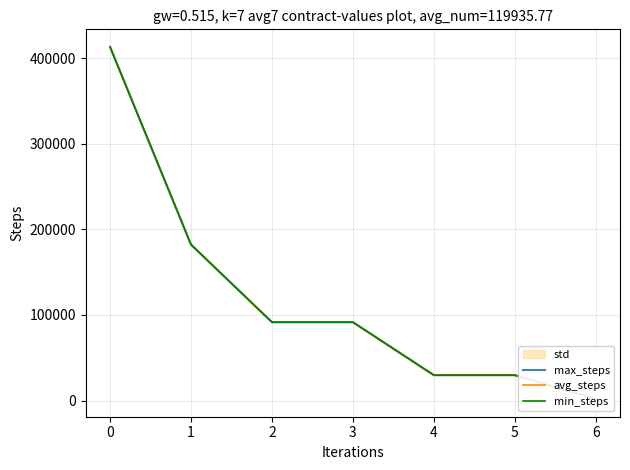

How many lines are shown in the chart?

3